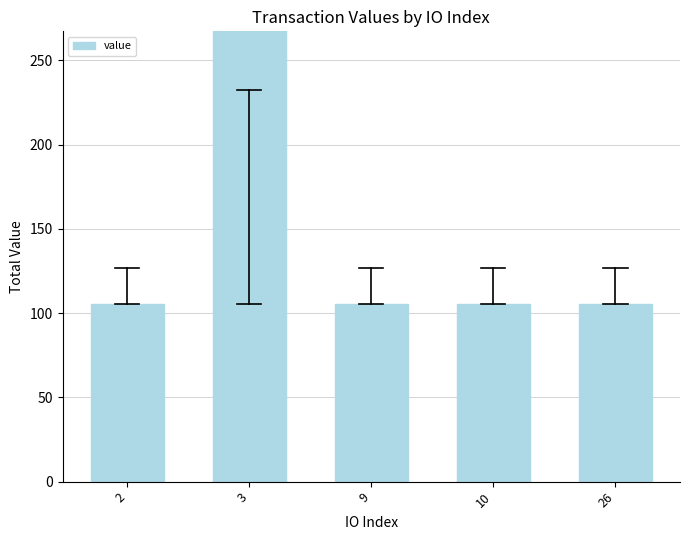

The chart shows a value of 168.7 at 26. True or false?

False